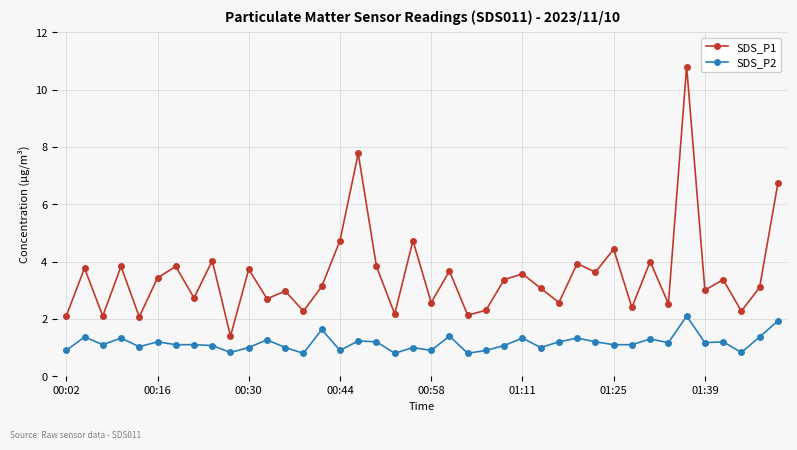

Rank the series by their average value, from lowest to highest.

SDS_P2, SDS_P1